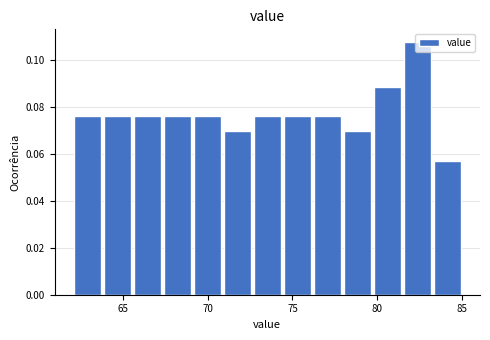

Around what value on the x-axis is the tallest bar? Give the approximate position of its centre, as read against the axis.

82.5